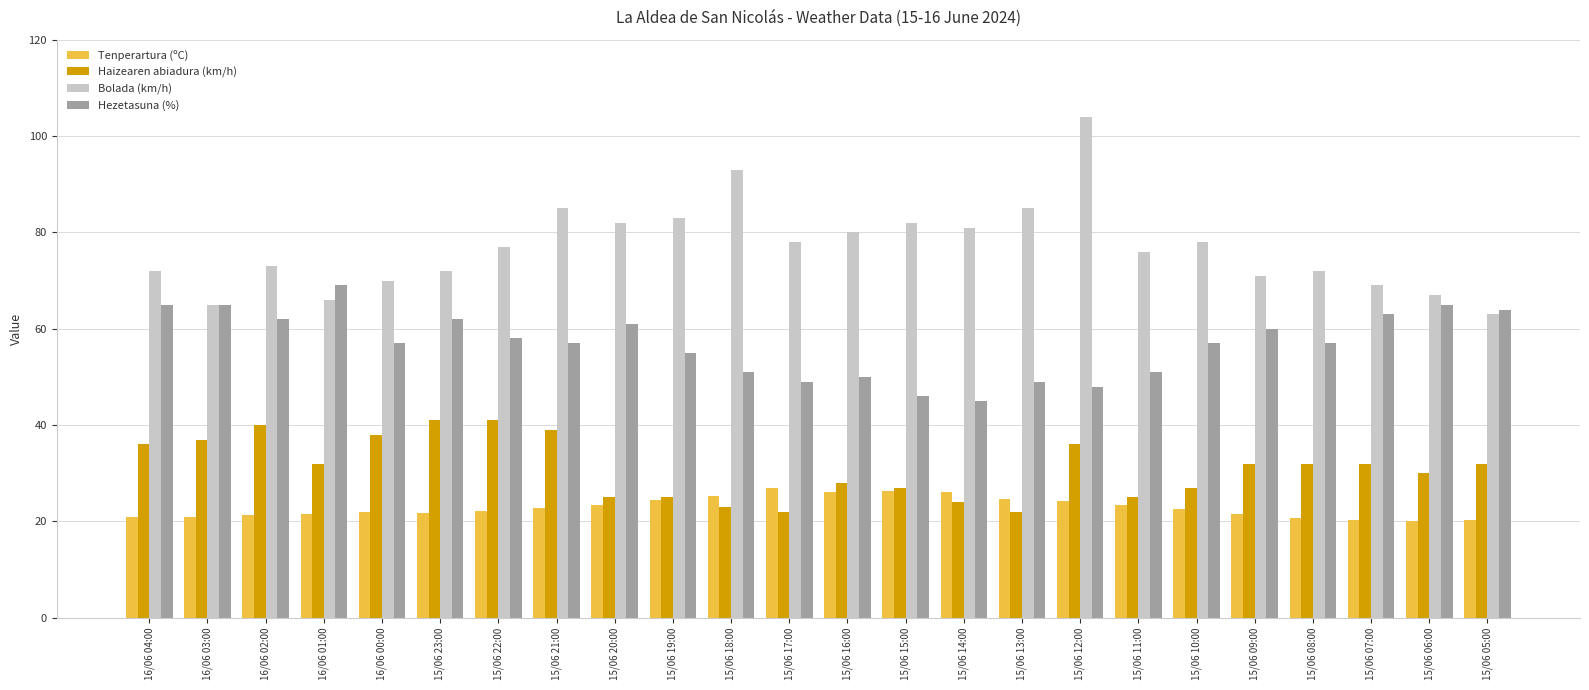

List the series in order of their overall mean, highest first.

Bolada (km/h), Hezetasuna (%), Haizearen abiadura (km/h), Tenperartura (ºC)